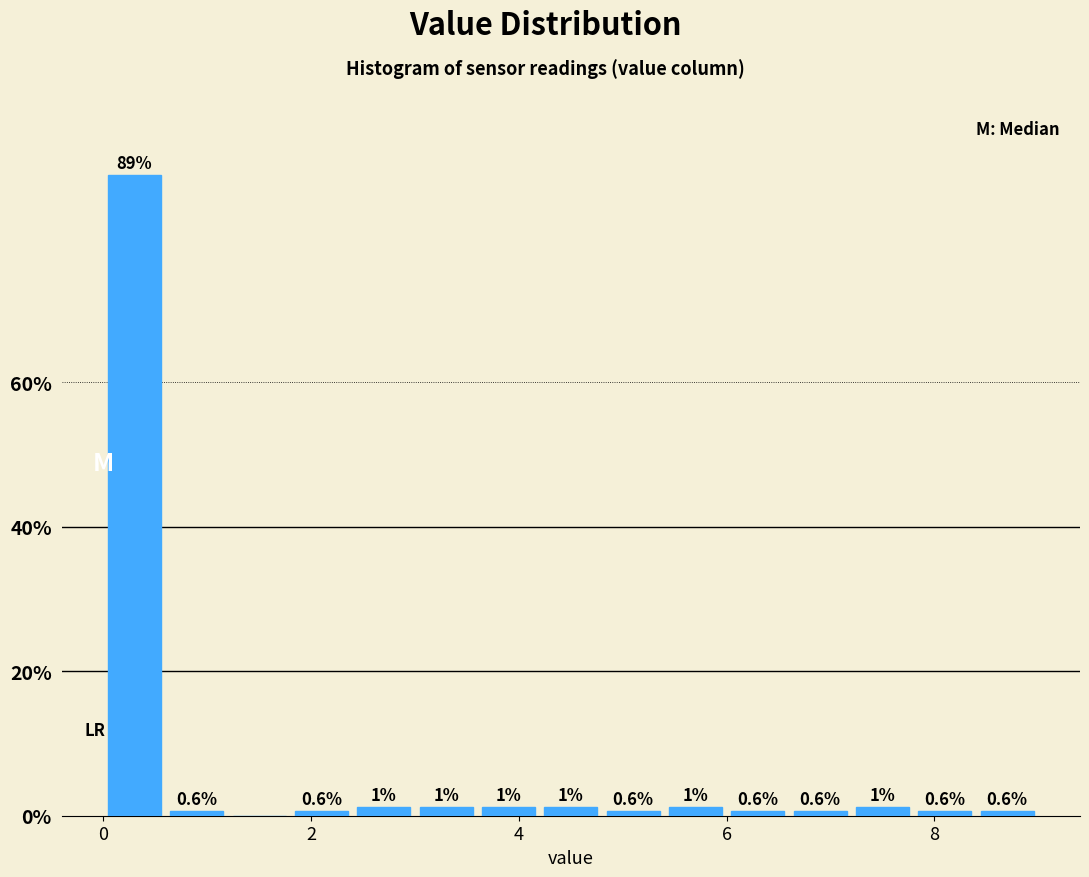

Read against the x-axis, roughly where is the centre of the tallest bar?

0.4